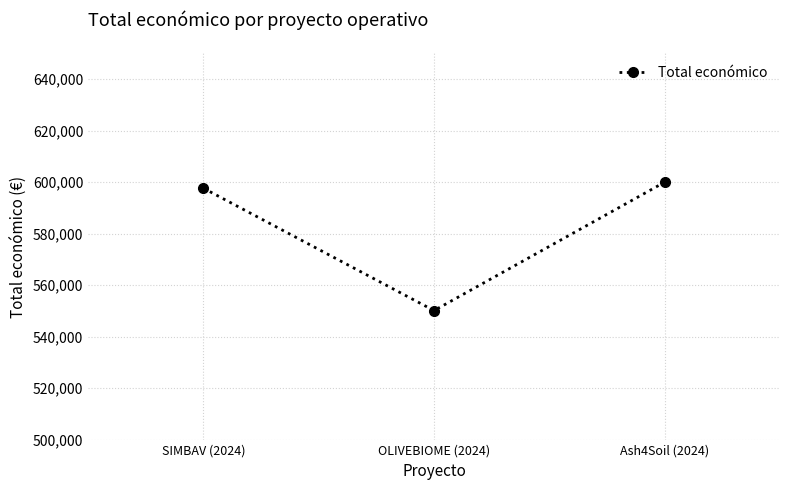

How many data points does each series have?

3